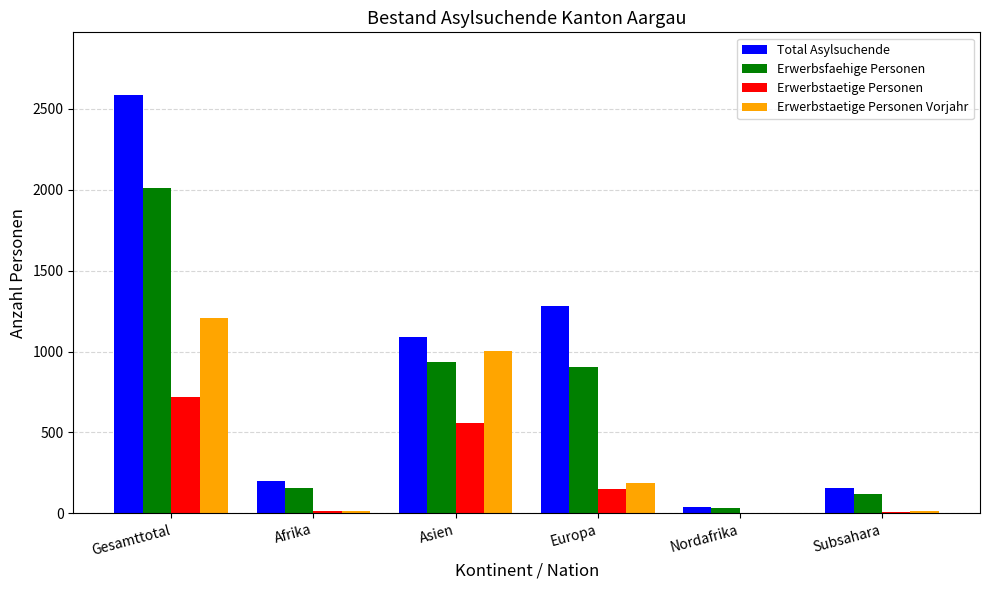

True or false: Erwerbsfaehige Personen has a value of 906 at Europa.

True